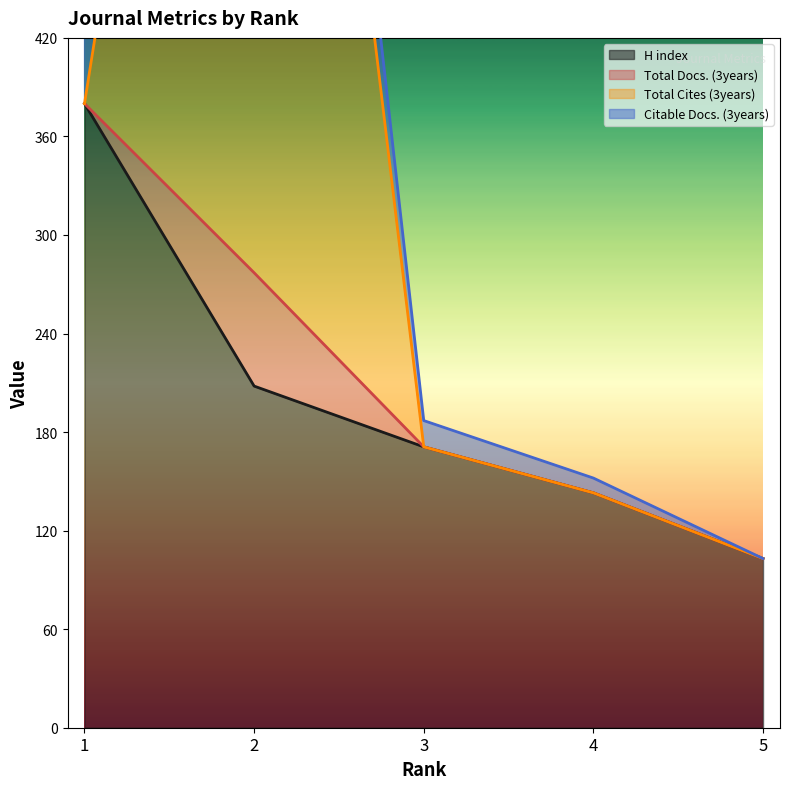

True or false: H index and Citable Docs. (3years) intersect in this chart.

False